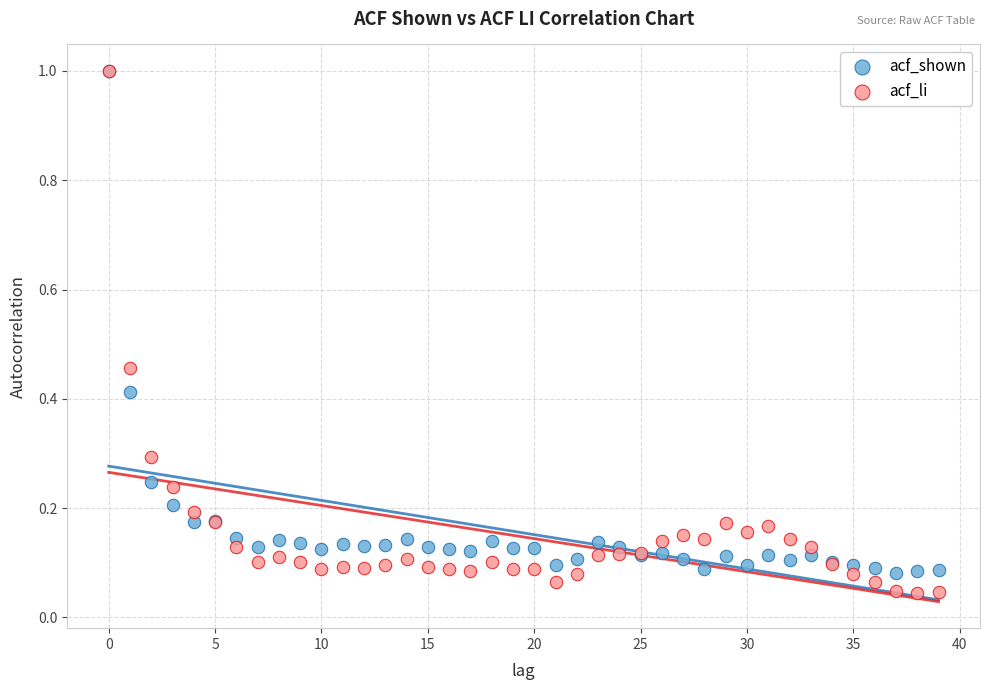

Which series has the widest spread of Y values?

acf_li